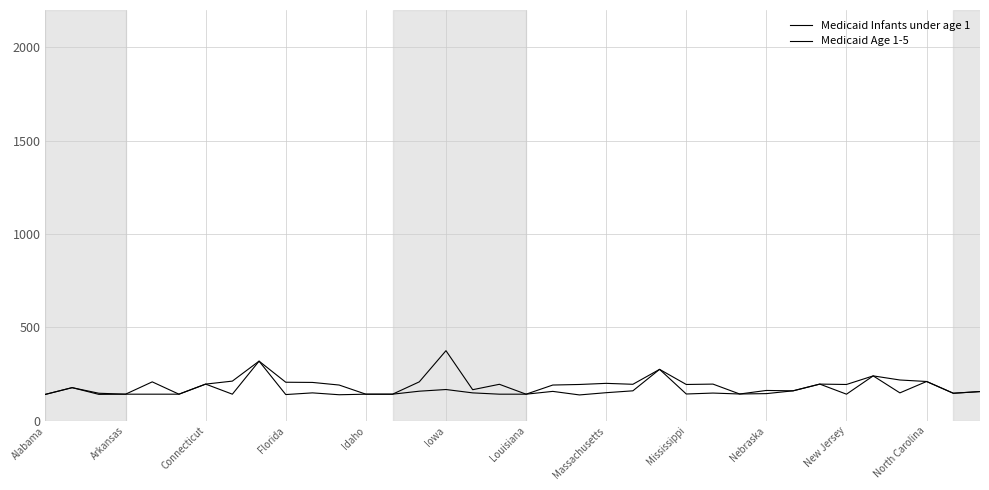

True or false: Medicaid Age 1-5 and Medicaid Infants under age 1 intersect in this chart.

False